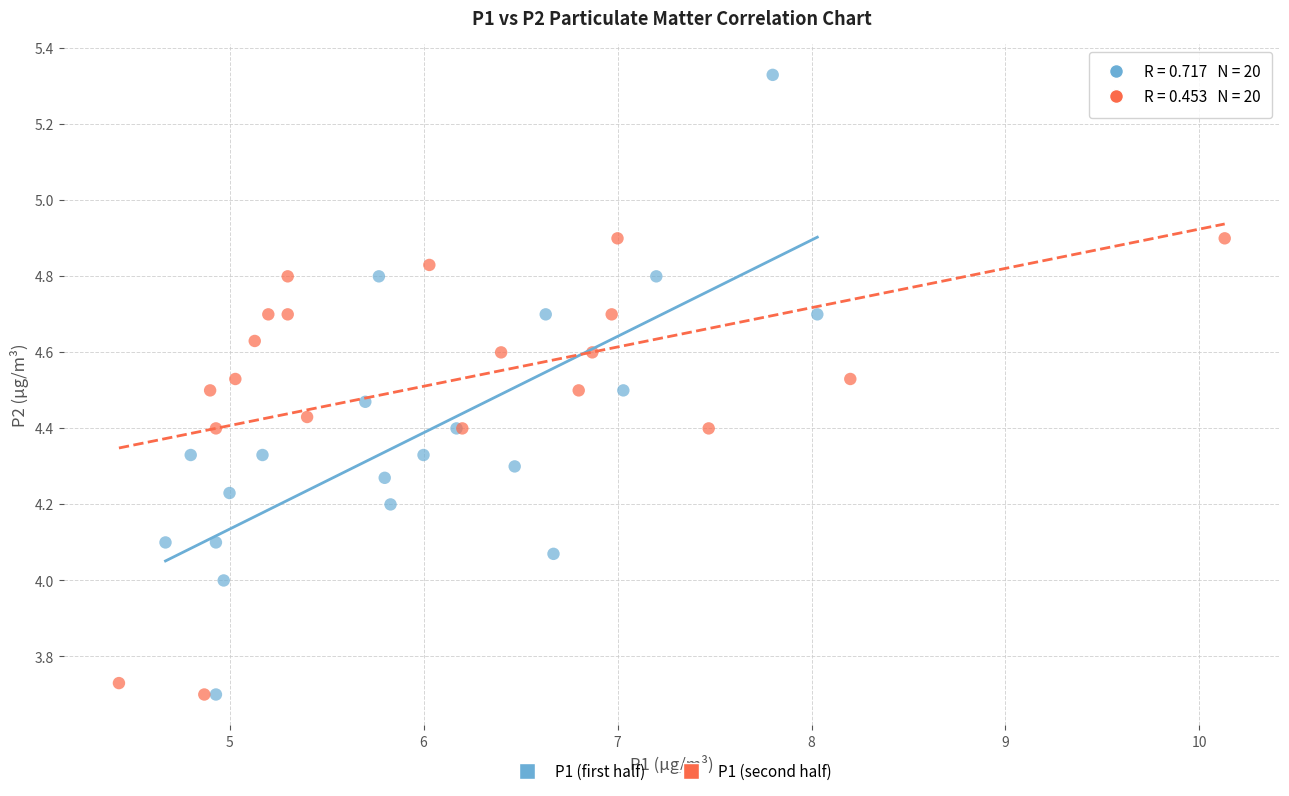

What are all the series names shown in the legend?

P1 (first half), P1 (second half)